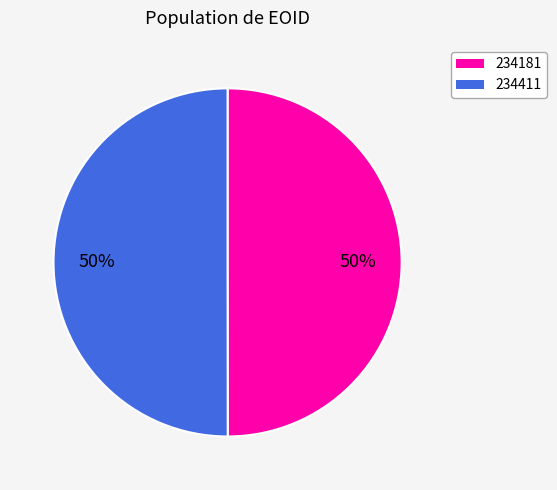

What is the ratio of the value at 234181 to the value at 234411?

1.0